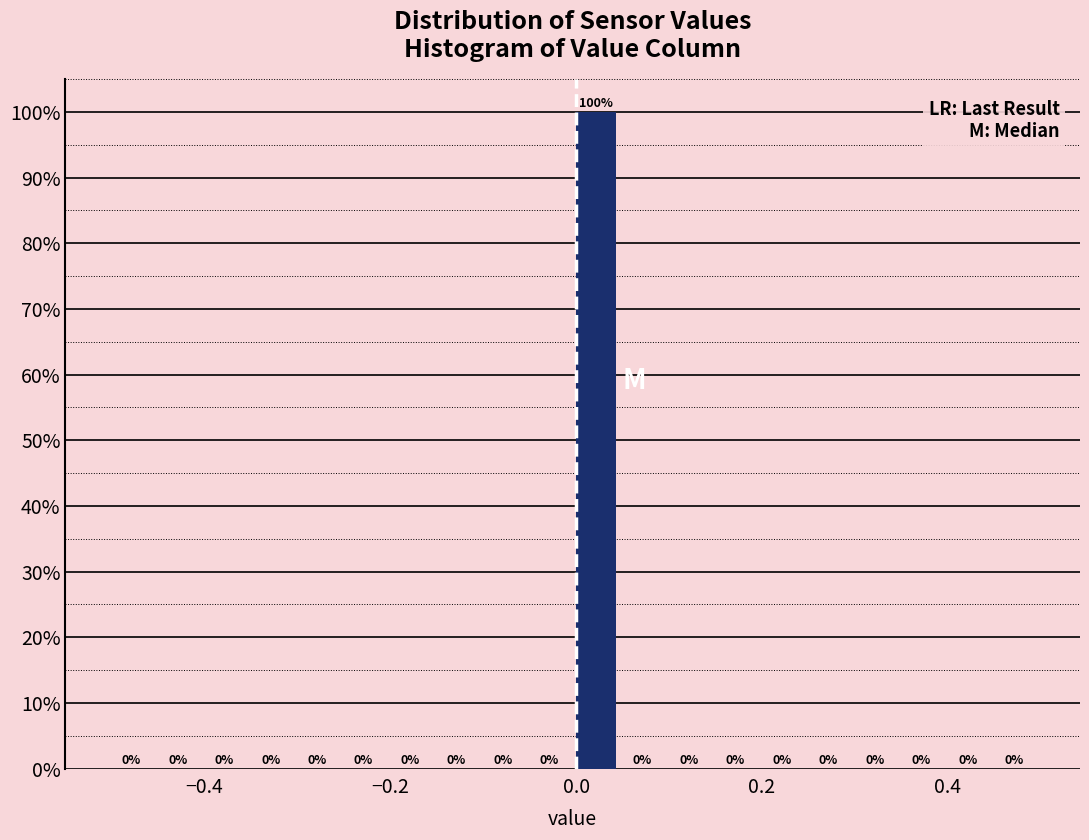

Around what value on the x-axis is the tallest bar? Give the approximate position of its centre, as read against the axis.

0.02